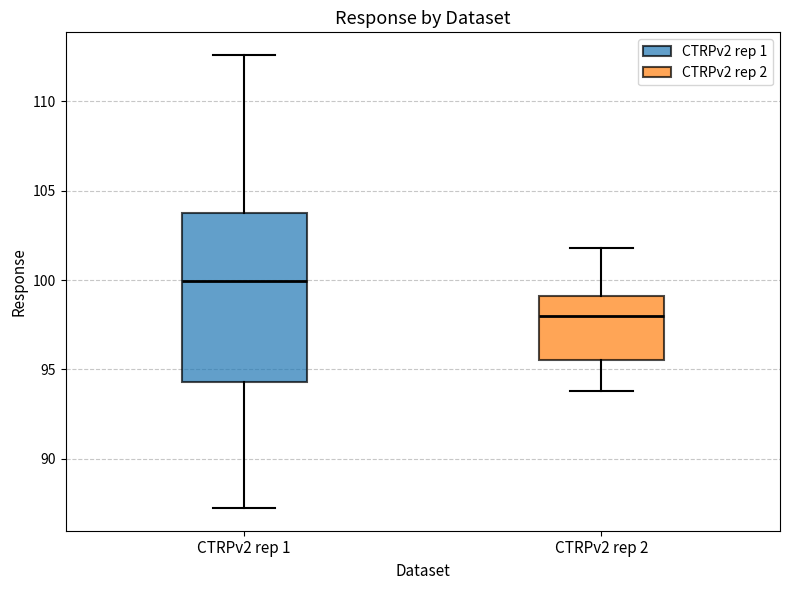

Comparing the boxes themselves (not the whiskers), which one is the tallest?

CTRPv2 rep 1